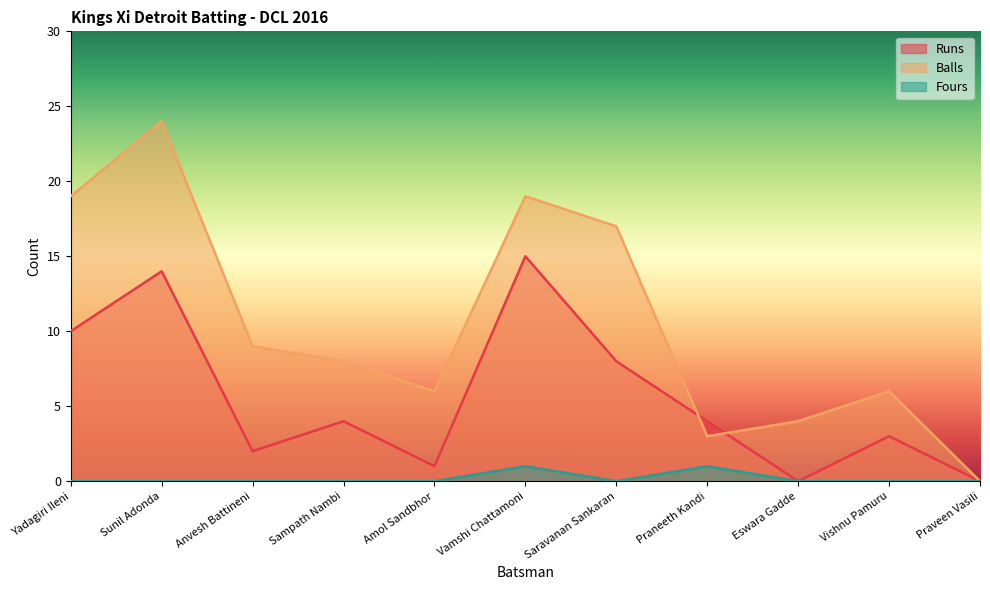

Which label corresponds to the smallest value in the chart?

Eswara Gadde